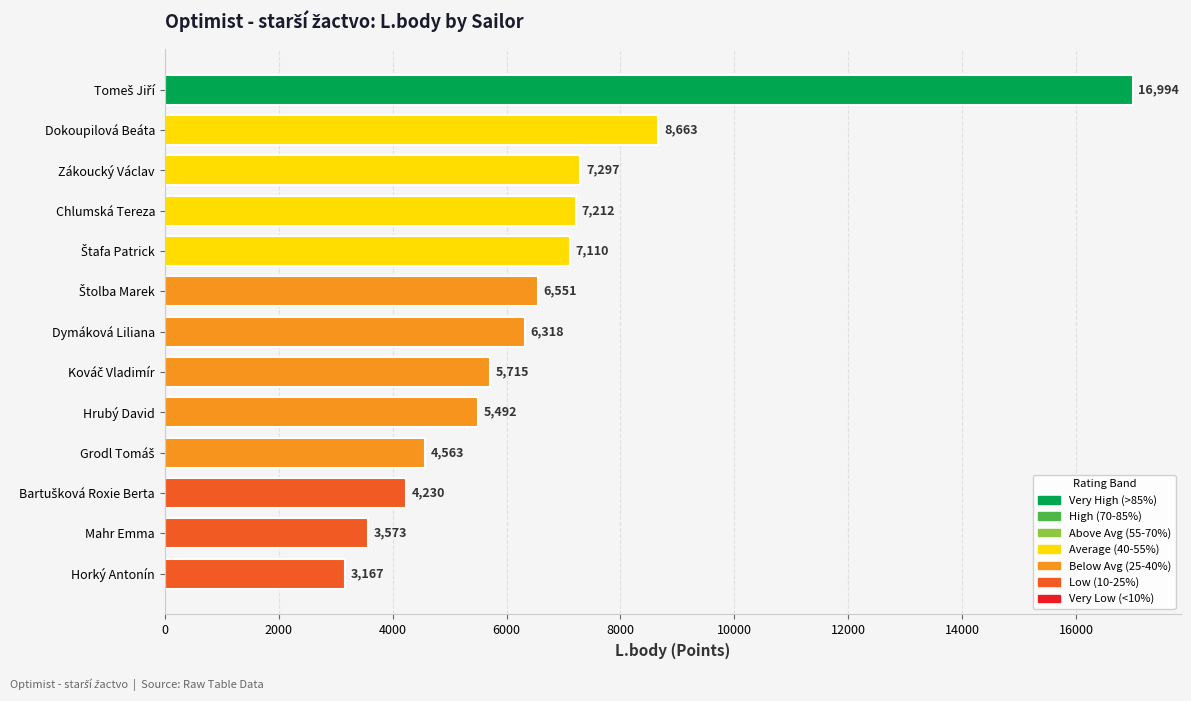

What is the label of the 12th bar from the top?

Mahr Emma